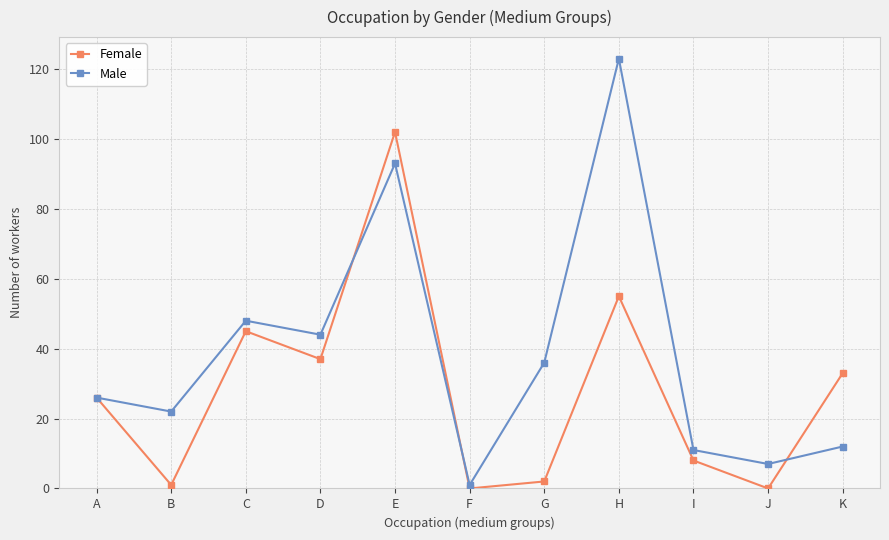

What is the spread (max minus min) of values at E?

9